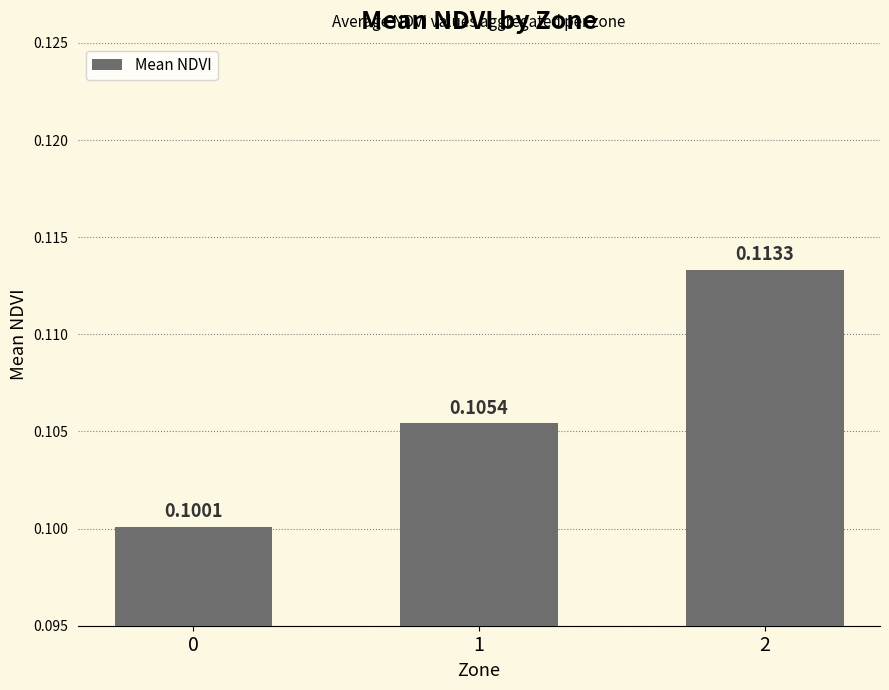

Rank the categories by value from highest to lowest.

2, 1, 0